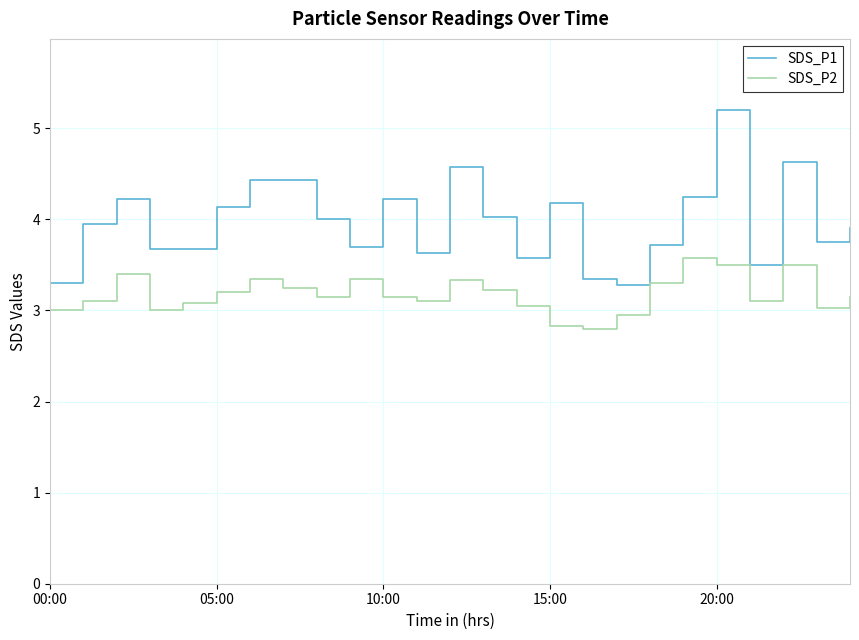

What are all the series names shown in the legend?

SDS_P1, SDS_P2